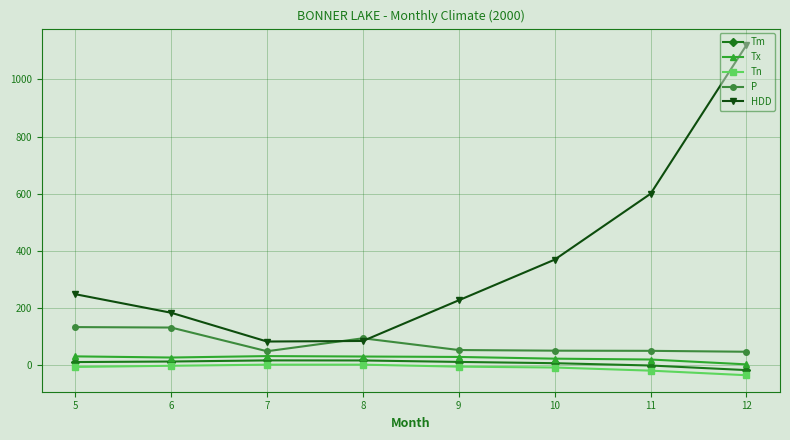

What is the greatest value displayed?

1120.4